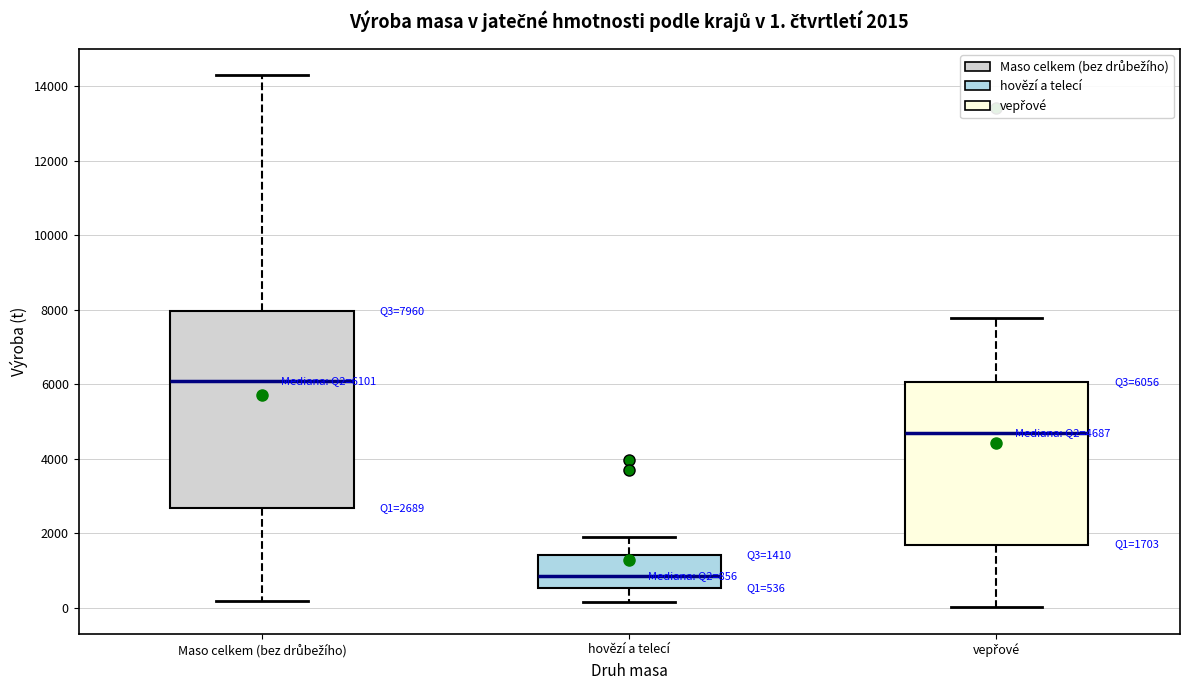

Comparing the boxes themselves (not the whiskers), which one is the tallest?

Maso celkem (bez drůbežího)